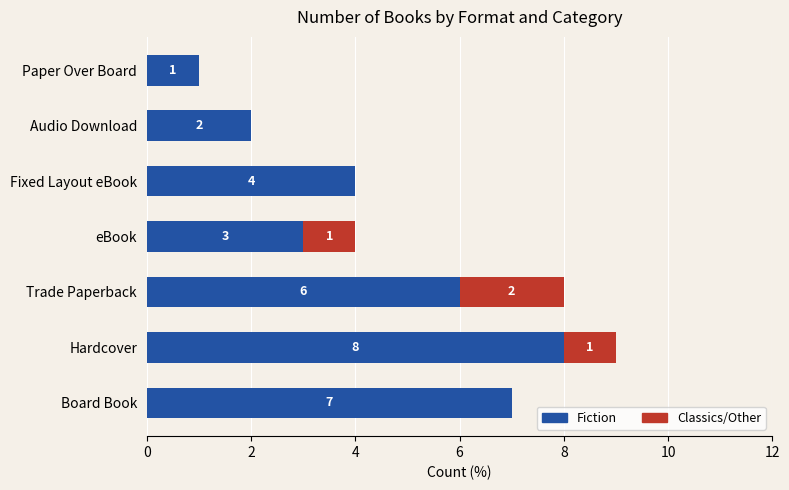

Which category has the highest value in the Fiction series?

Hardcover